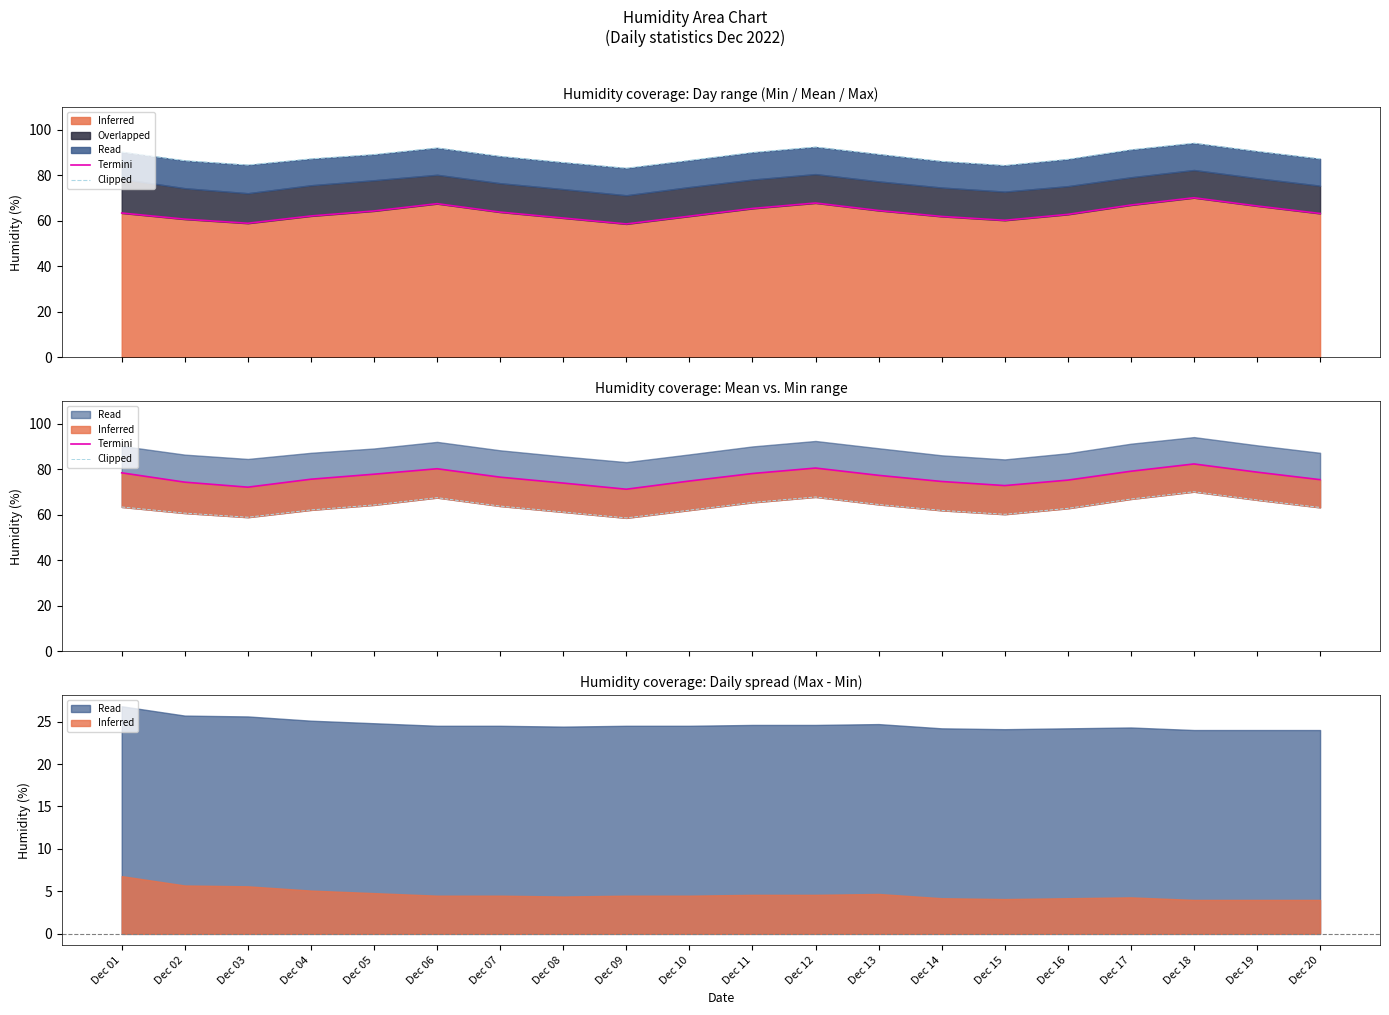

What is the sum of the Termini values at Dec 08 and Dec 19?

152.6